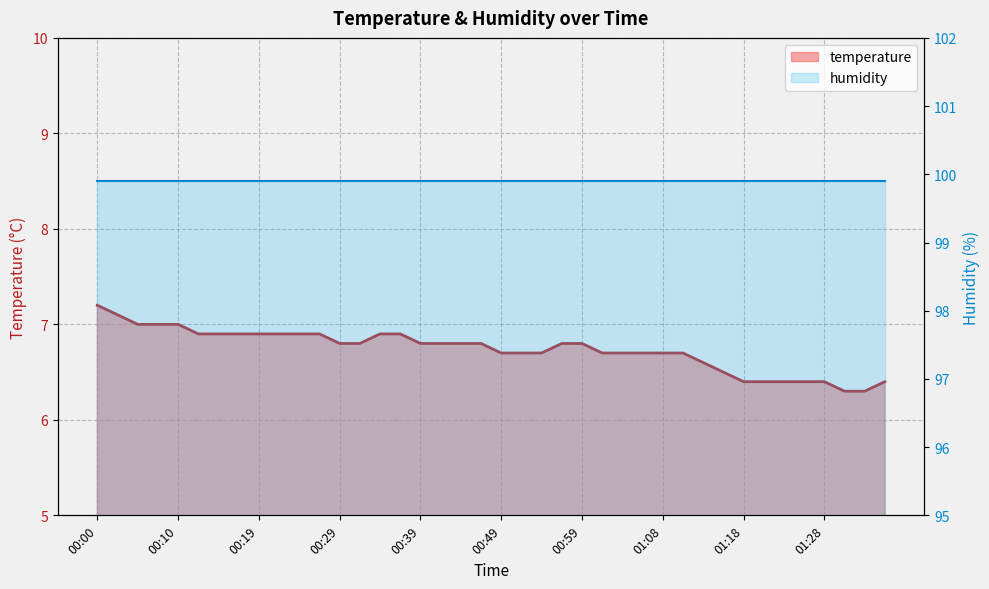

True or false: the data shows 6.4 at 01:28.

True